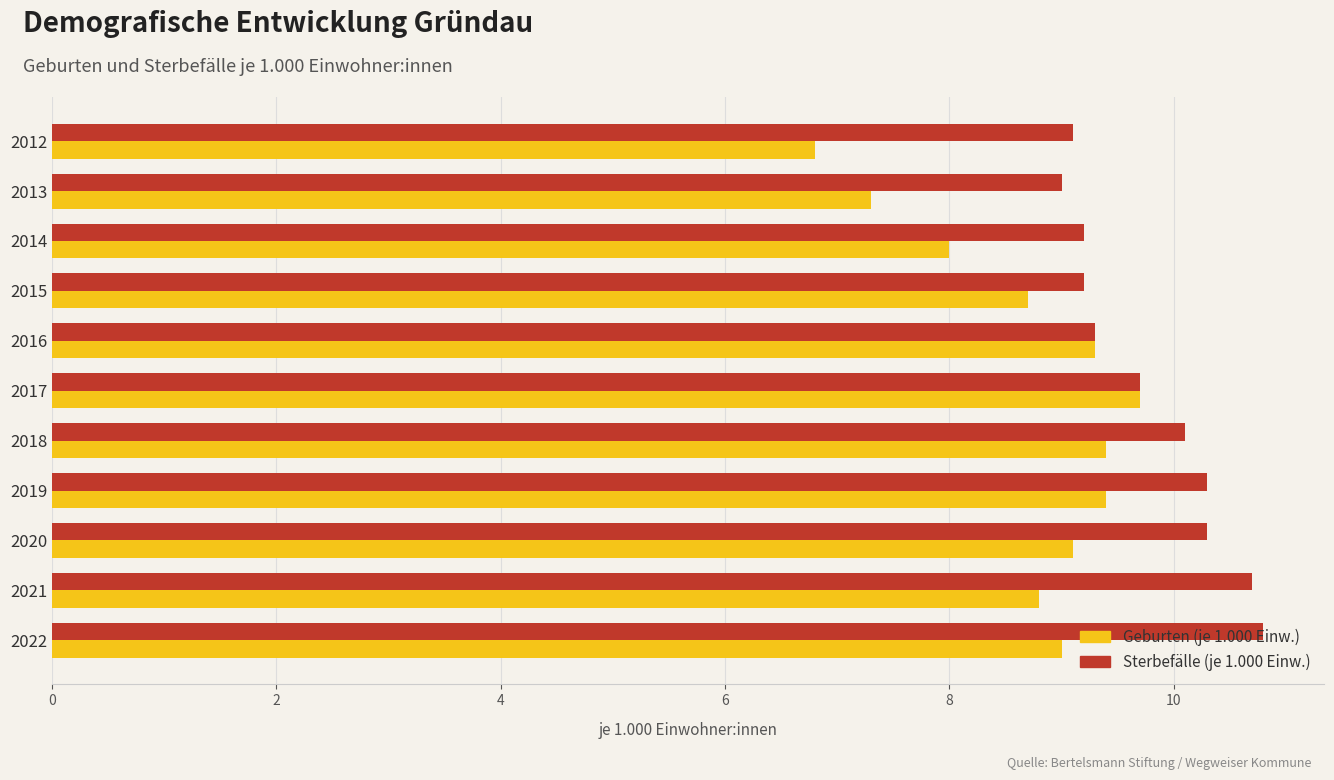

At which label is Sterbefälle (je 1.000 Einw.) closest to 9?

2013